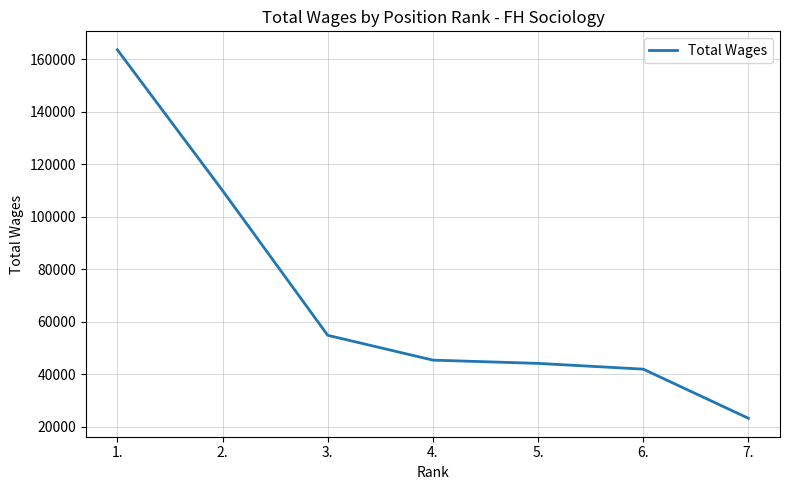

How many distinct data groups are displayed?

1